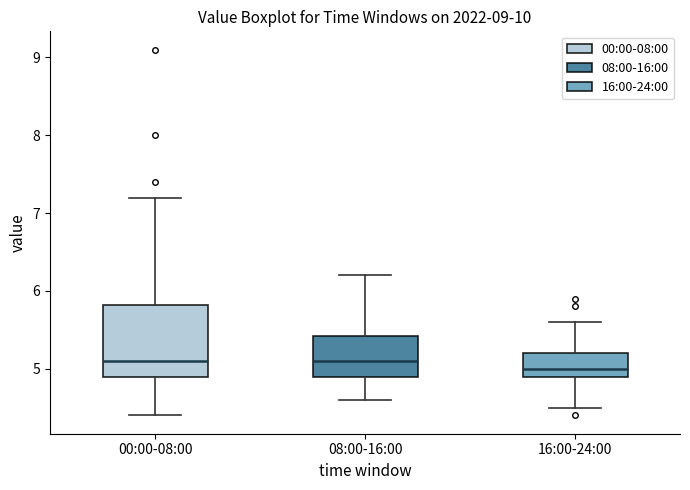

Where does the lower whisker of the box for 00:00-08:00 end on the y-axis? The values are not printed on the chart, so give them approximately, as read against the axis.

4.4